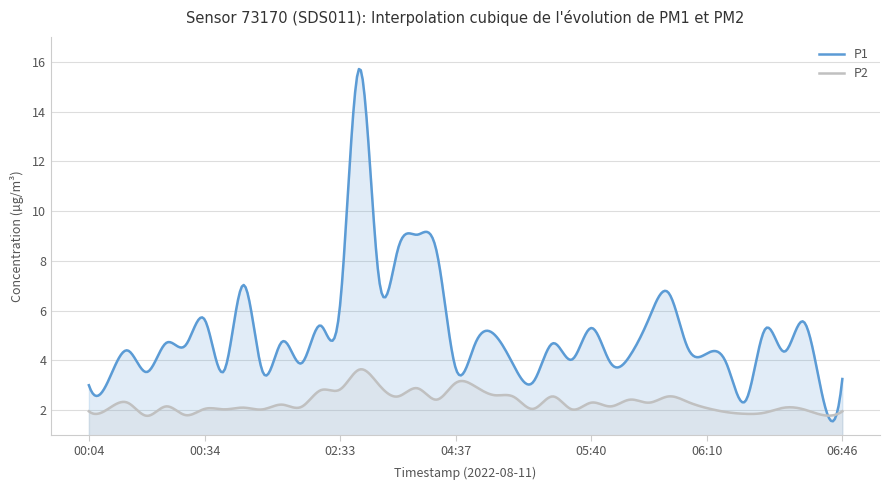

Count the number of data series in this chart.

2